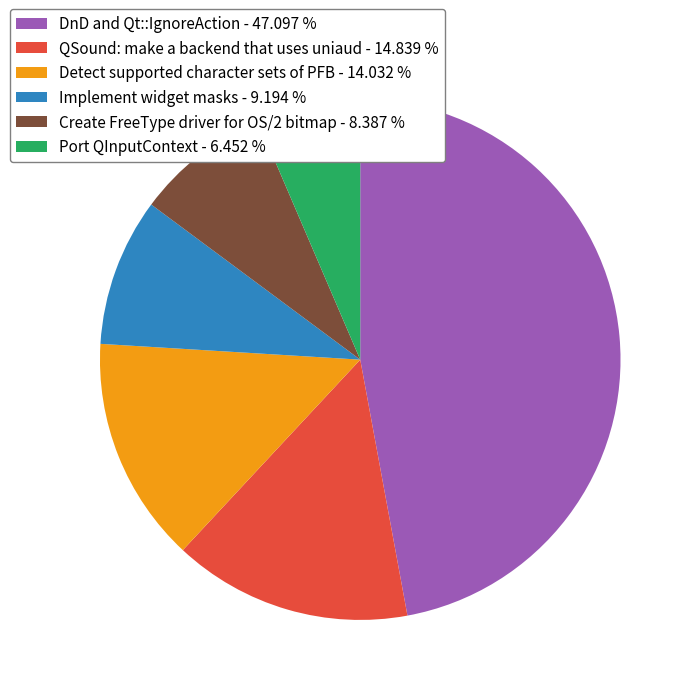

Do DnD and Qt::IgnoreAction - 47.097 % and Detect supported character sets of PFB - 14.032 % together represent more than half of the pie?

Yes